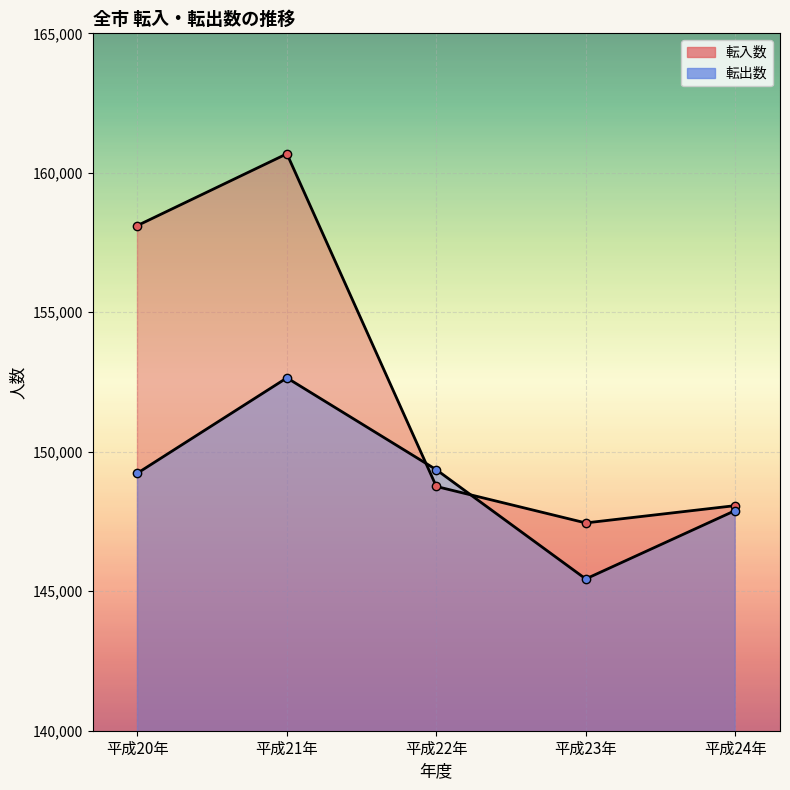

What is the difference between the maximum and minimum values in the 転入数 series?

13233